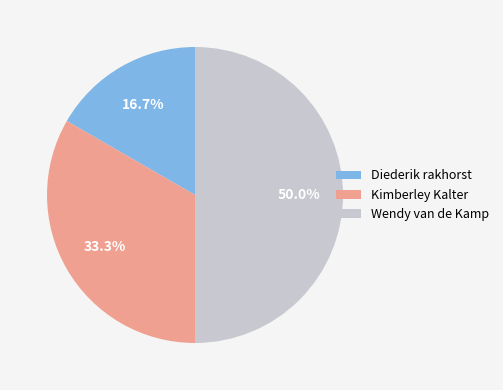

What is the ratio of the value at Diederik rakhorst to the value at Wendy van de Kamp?

0.3